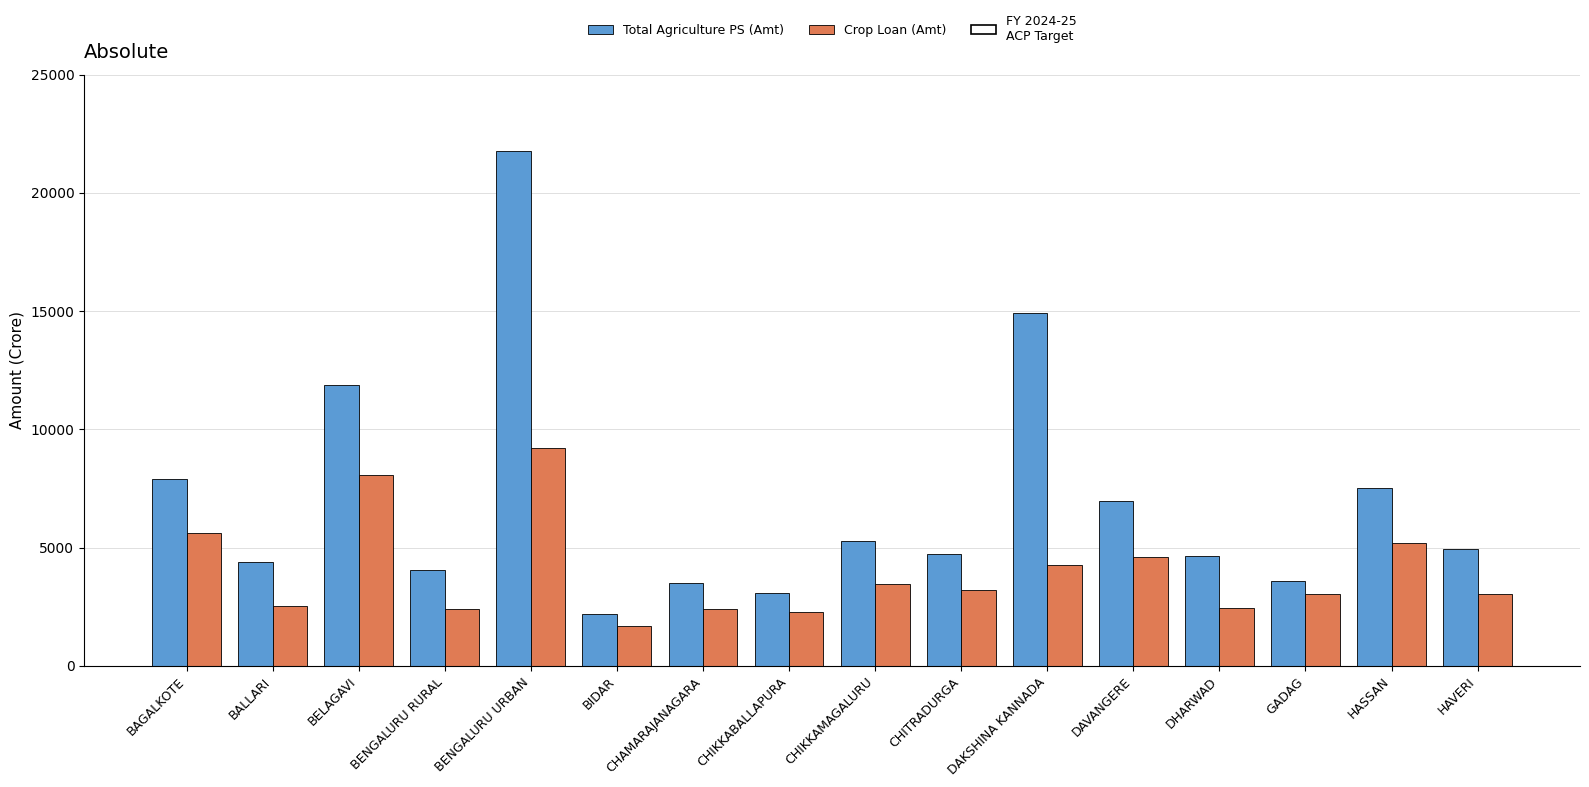

What is the highest value of the Crop Loan (Amt) series?

9224.9